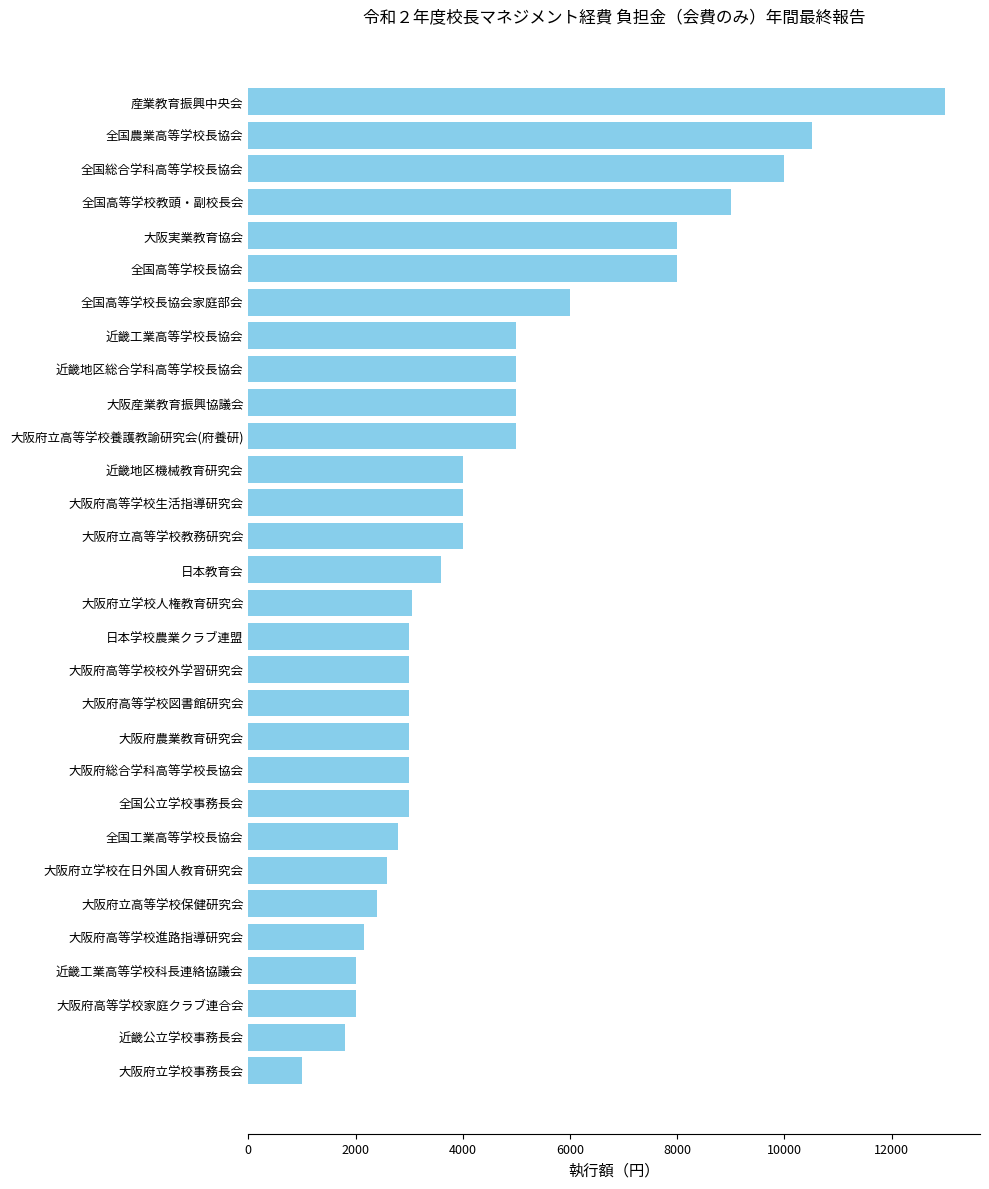

How many values are below 3600?

15